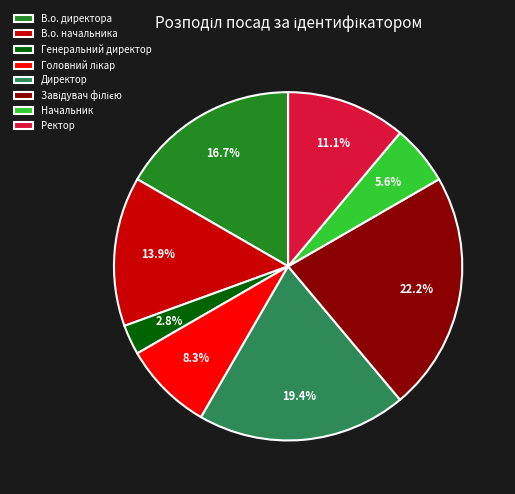

What is the smallest slice in the pie chart?

Генеральний директор